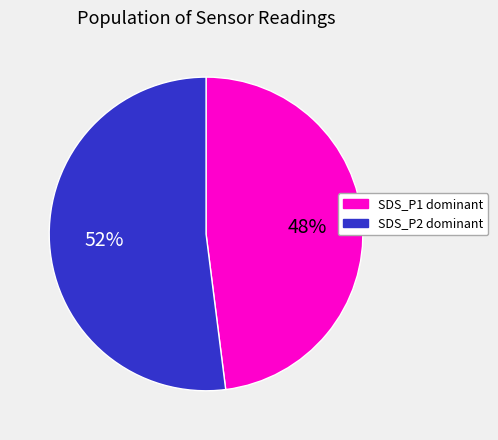

Do SDS_P1 dominant and SDS_P2 dominant together represent more than half of the pie?

Yes